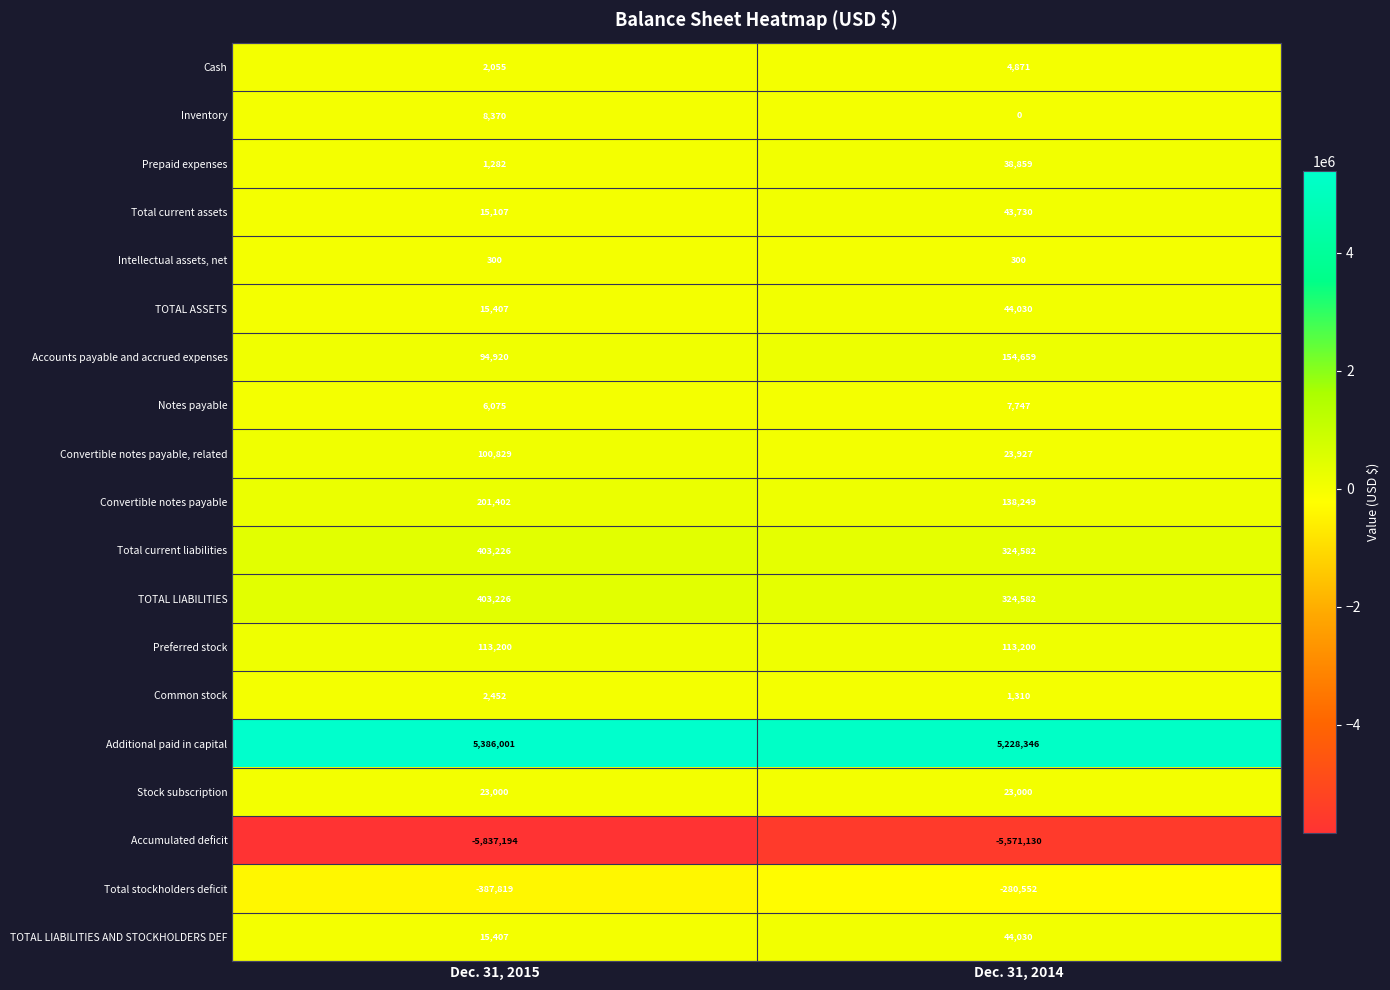

At which category is the sum across all series the highest?

Dec. 31, 2014